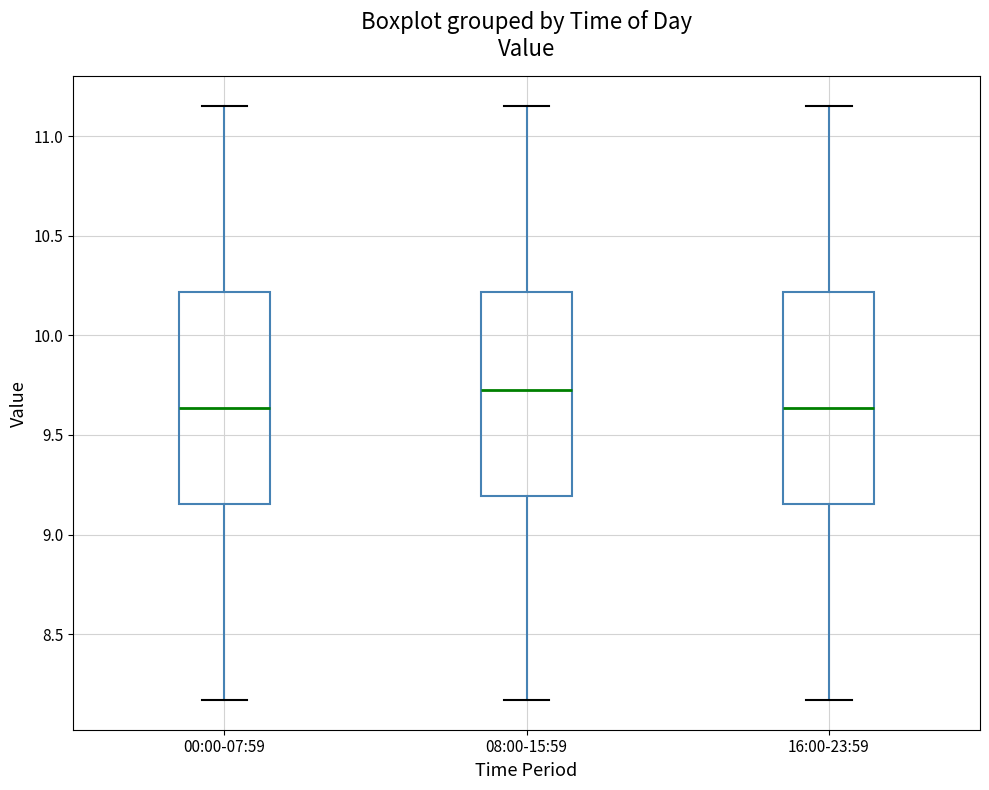

Reading left to right, read every box against the y-axis: the position of its median line, the range the box covers, and the ends of its whiskers. The values are not printed on the chart, so give them approximately, as read against the axis.

00:00-07:59: median 9.65, box 9.15 to 10.20, whiskers 8.15 to 11.15
08:00-15:59: median 9.75, box 9.20 to 10.20, whiskers 8.15 to 11.15
16:00-23:59: median 9.65, box 9.15 to 10.20, whiskers 8.15 to 11.15